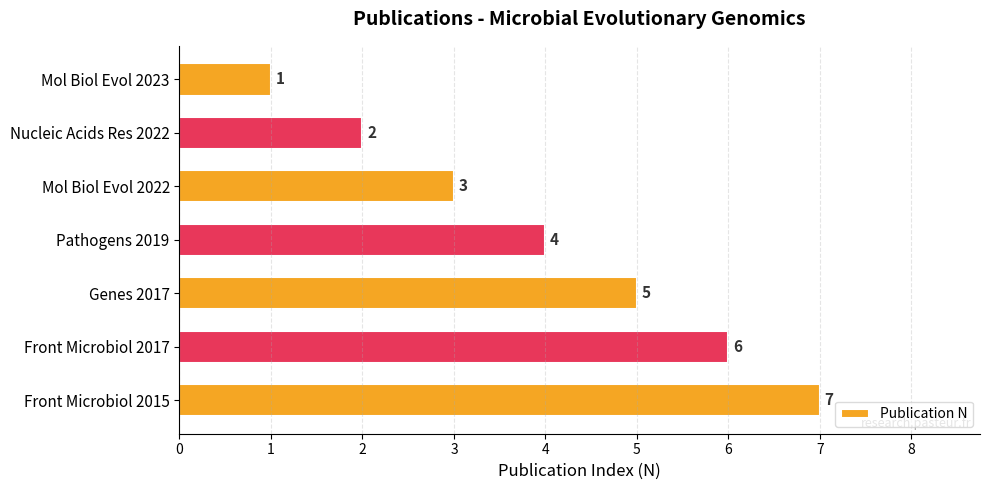

At which label is the value closest to 4?

Pathogens 2019